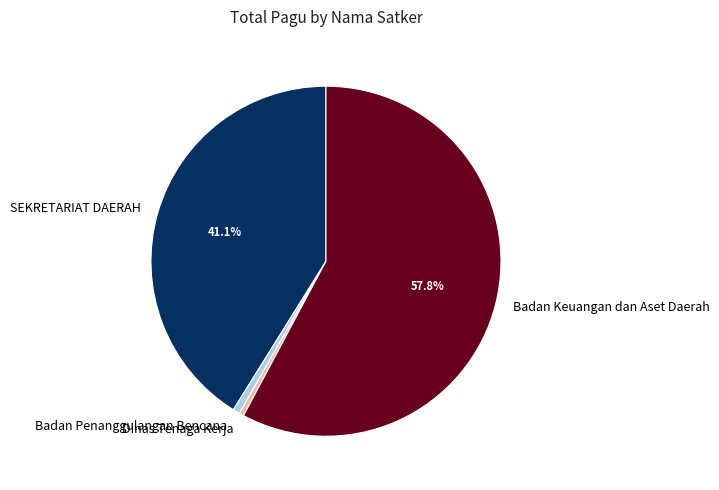

Combined, do SEKRETARIAT DAERAH and Badan Keuangan dan Aset Daerah account for over 50%?

Yes